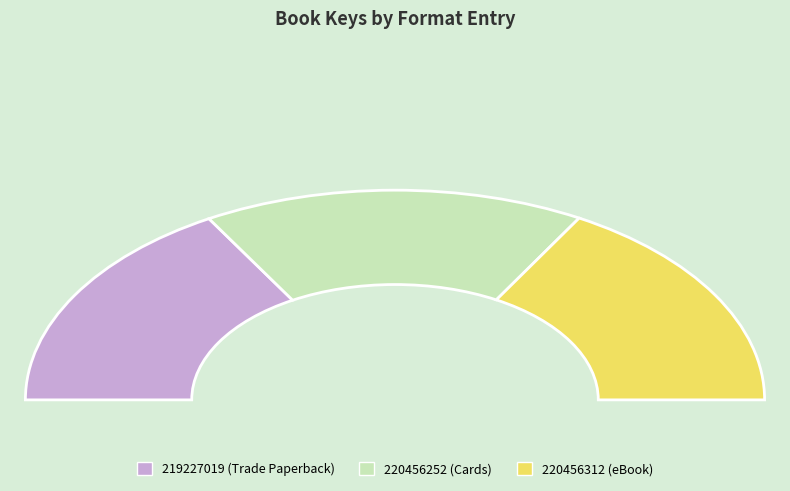

How many slices are in this pie chart?

3